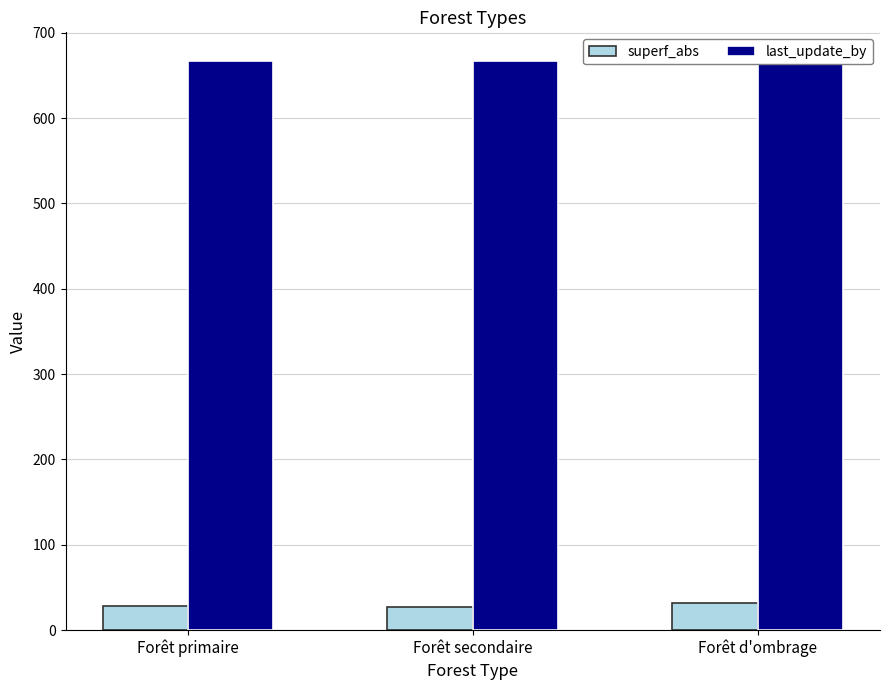

List the series in order of their overall mean, lowest first.

superf_abs, last_update_by